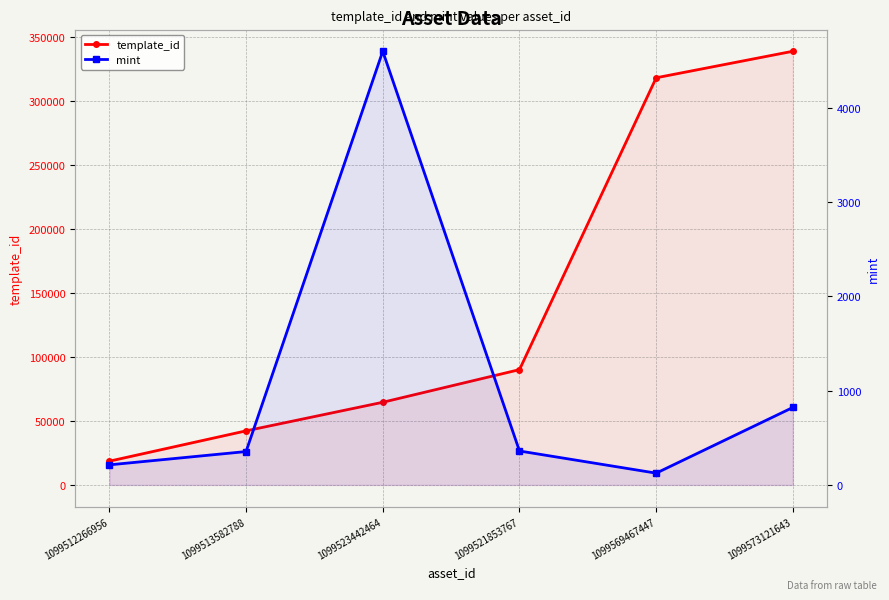

Reading right to left, list all the values displayed in this chart.

template_id: 339228	318474	90191	64660	42305	18580
mint: 822	125	360	4599	354	213